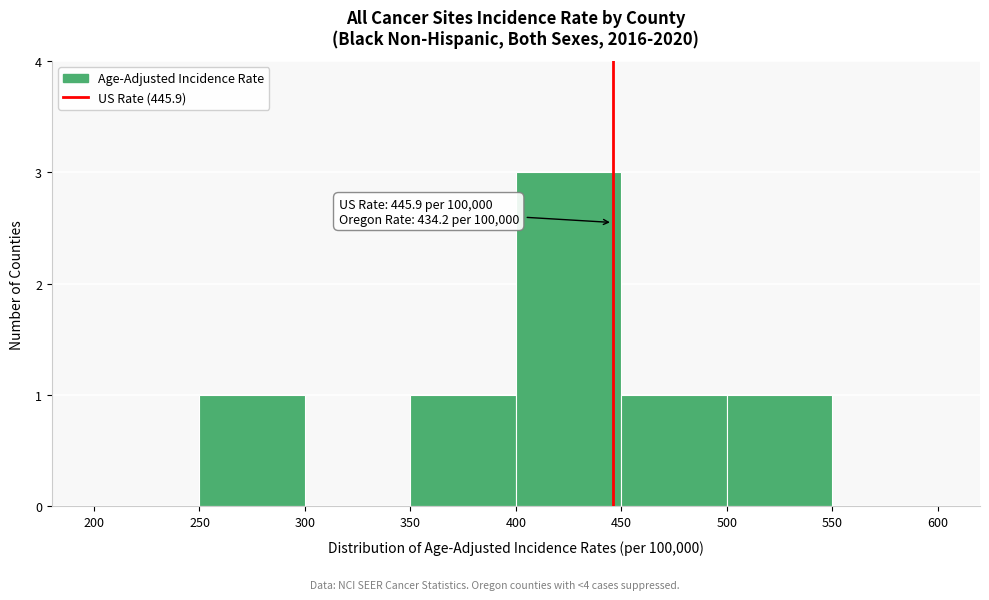

Over which range of the x-axis is the bar tallest?

400 to 450